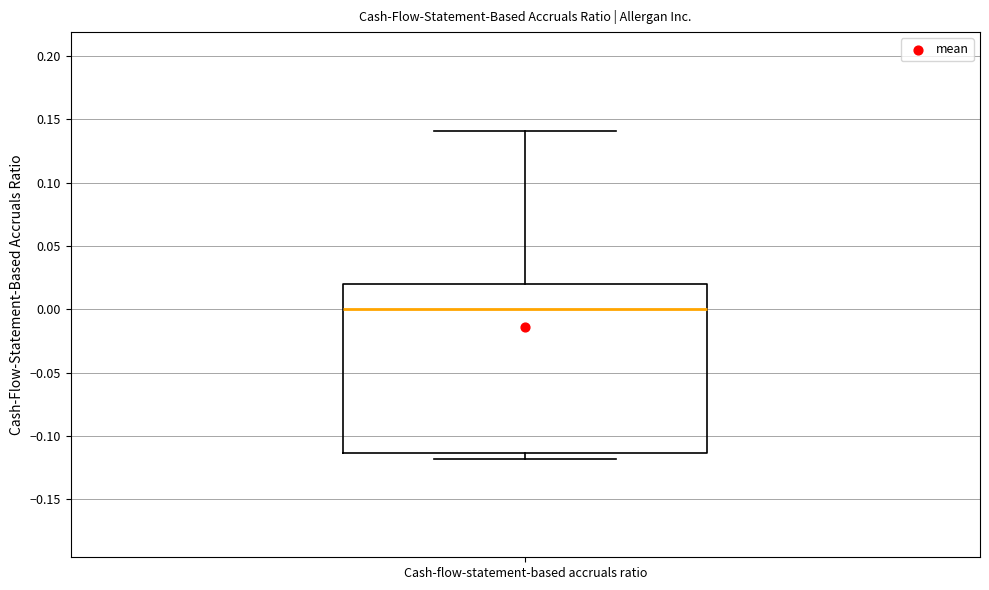

Read this box plot against the y-axis: the position of the median line, the range covered by the box, and the ends of both whiskers. The values are not printed on the chart, so give them approximately, as read against the axis.

median 0.000, box -0.115 to 0.020, whiskers -0.120 to 0.140